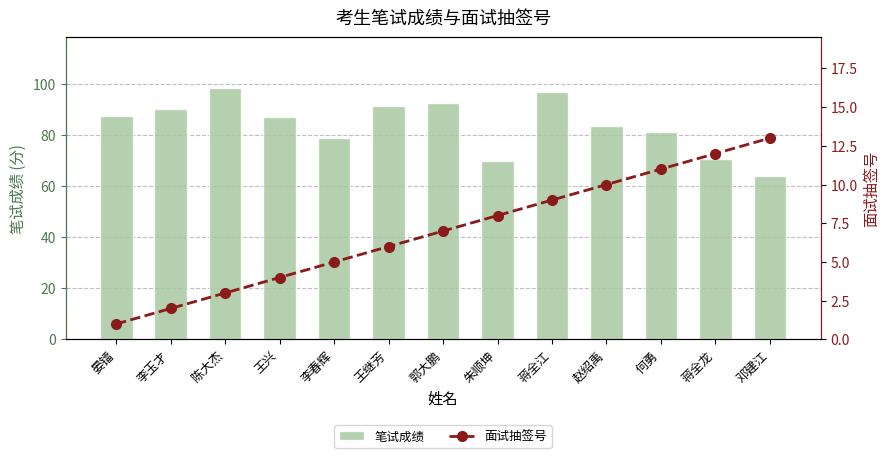

At which label is 面试抽签号 closest to 7?

郭大鹏